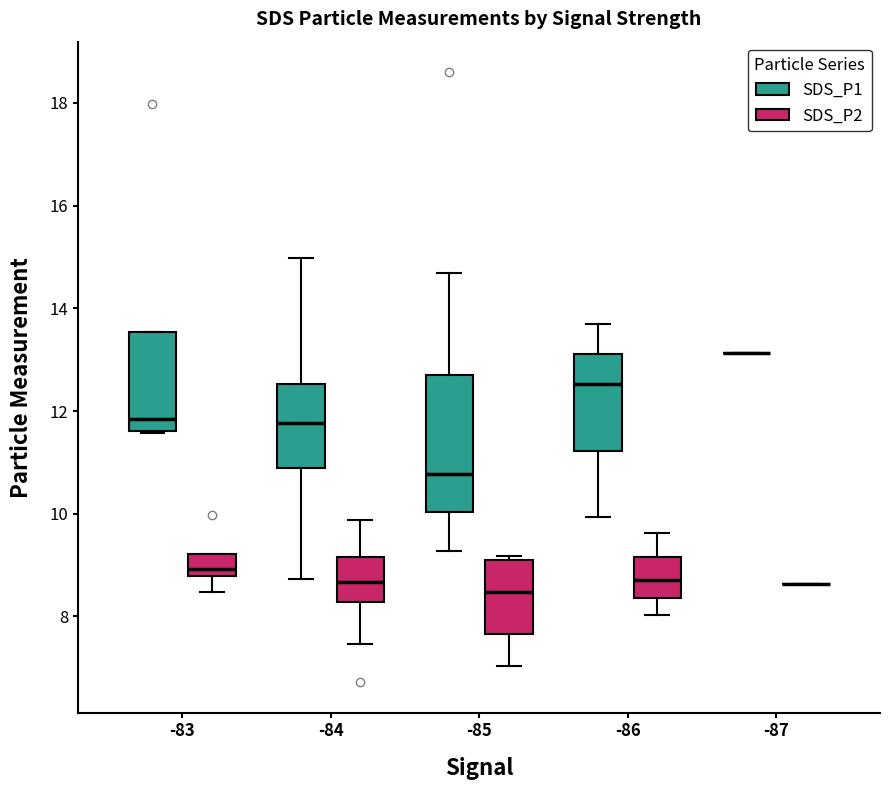

Reading left to right, transcribe this box plot: for each box, give where its median line is, the range the box spans, and where its two whiskers end, as read against the y-axis. The values are not printed on the chart, so give them approximately, as read against the axis.

-83 (SDS_P1): median 11.8, box 11.6 to 13.6, whiskers 11.6 to 13.6
-83 (SDS_P2): median 9.0, box 8.8 to 9.2, whiskers 8.4 to 9.2
-84 (SDS_P1): median 11.8, box 10.8 to 12.6, whiskers 8.8 to 15.0
-84 (SDS_P2): median 8.6, box 8.2 to 9.2, whiskers 7.4 to 9.8
-85 (SDS_P1): median 10.8, box 10.0 to 12.8, whiskers 9.2 to 14.6
-85 (SDS_P2): median 8.4, box 7.6 to 9.2, whiskers 7.0 to 9.2 (just above the box's upper edge)
-86 (SDS_P1): median 12.6, box 11.2 to 13.2, whiskers 10.0 to 13.8
-86 (SDS_P2): median 8.8, box 8.4 to 9.2, whiskers 8.0 to 9.6
-87 (SDS_P1): box collapsed to a line at 13.2, whiskers 13.2 to 13.2
-87 (SDS_P2): box collapsed to a line at 8.6, whiskers 8.6 to 8.6